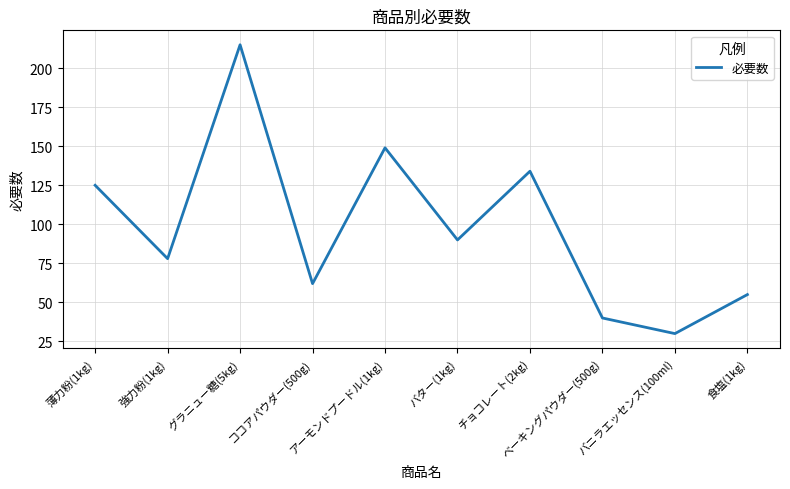

What is the difference between the maximum and minimum values?

185